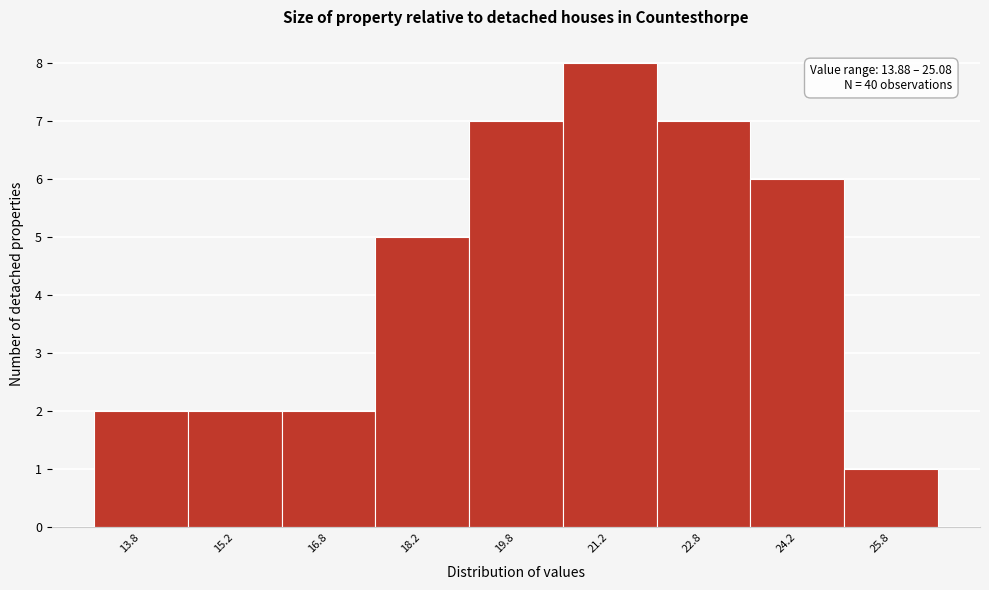

Which range on the x-axis has the tallest bar?

20.5 to 22.0